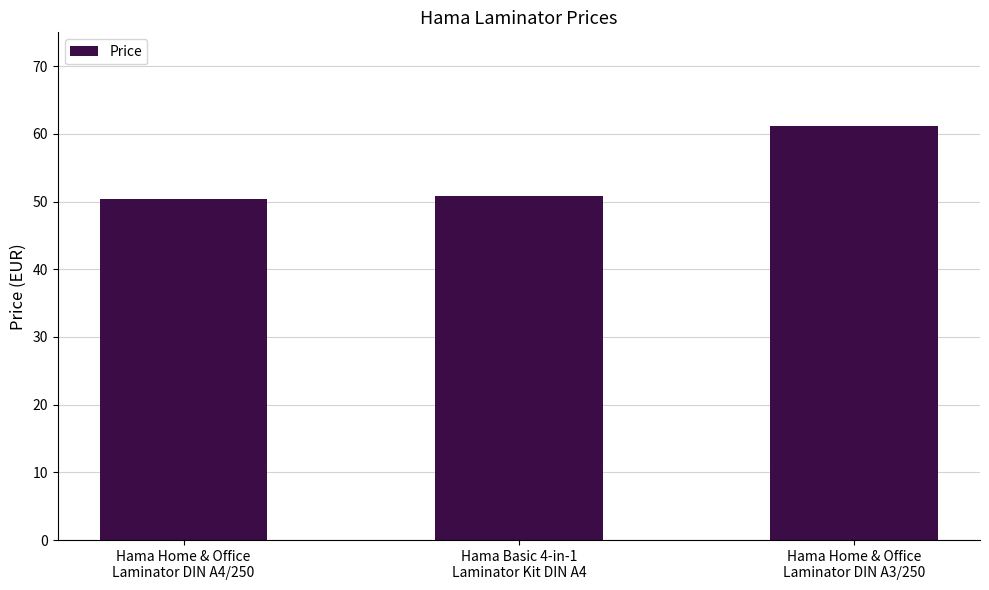

The chart shows a value of 105.3 at Hama Home & Office
Laminator DIN A3/250. True or false?

False